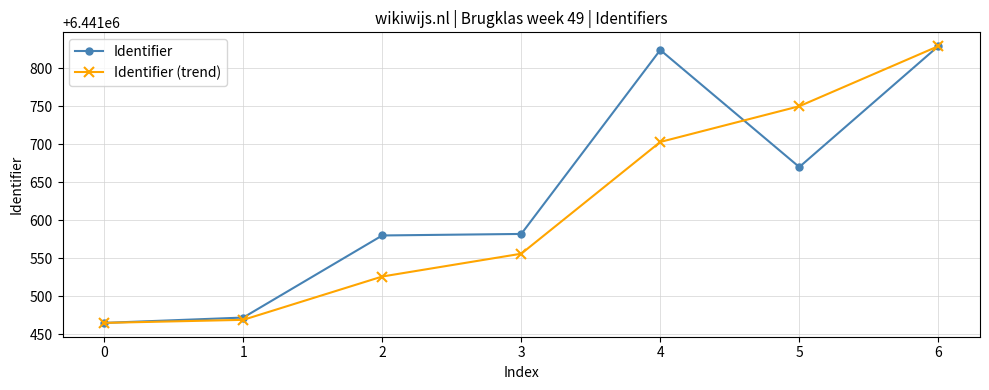

Which series has the largest total across all categories?

Identifier